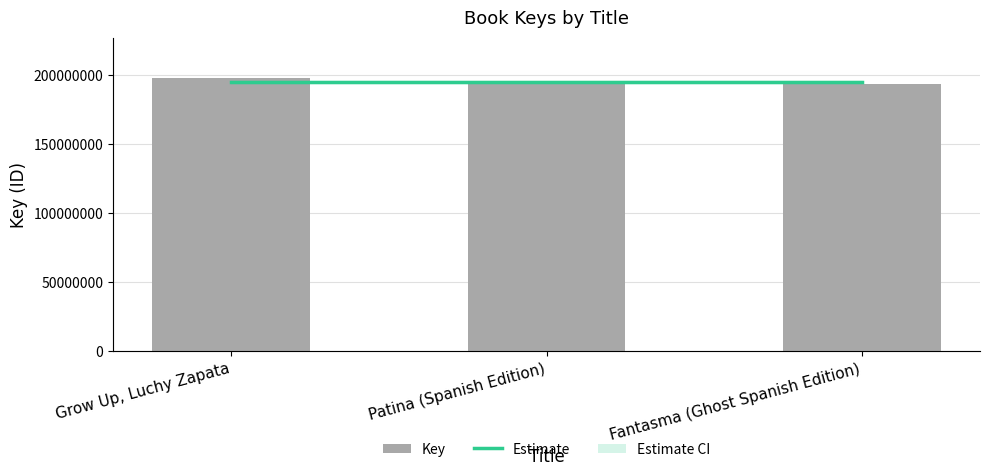

What is the average value of the Estimate series?

195135826.3